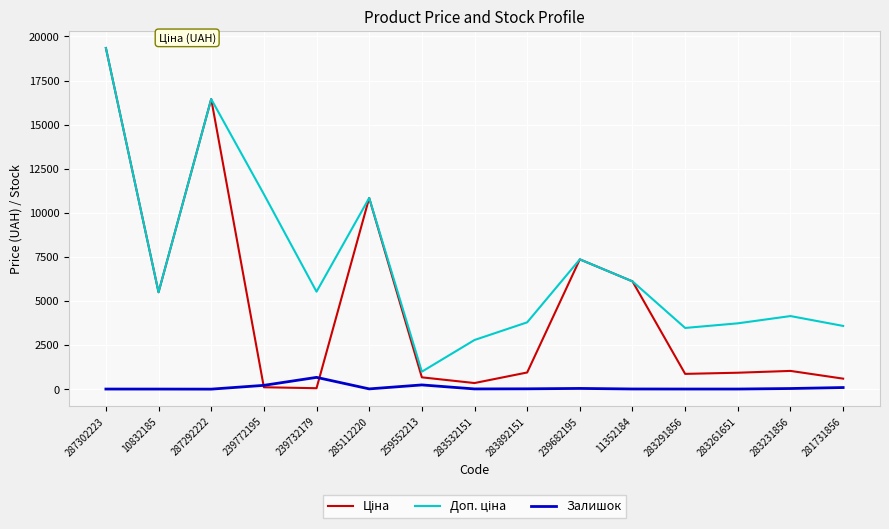

What is the difference between the second highest and minimum values in the Залишок series?

239.0